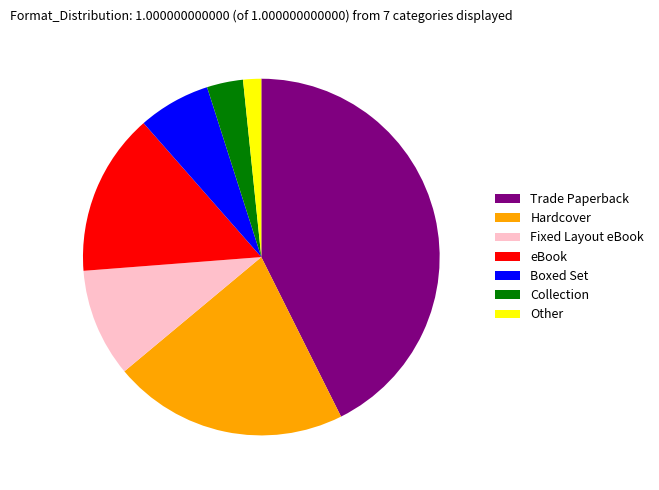

Which category has the smallest portion of the pie?

Other